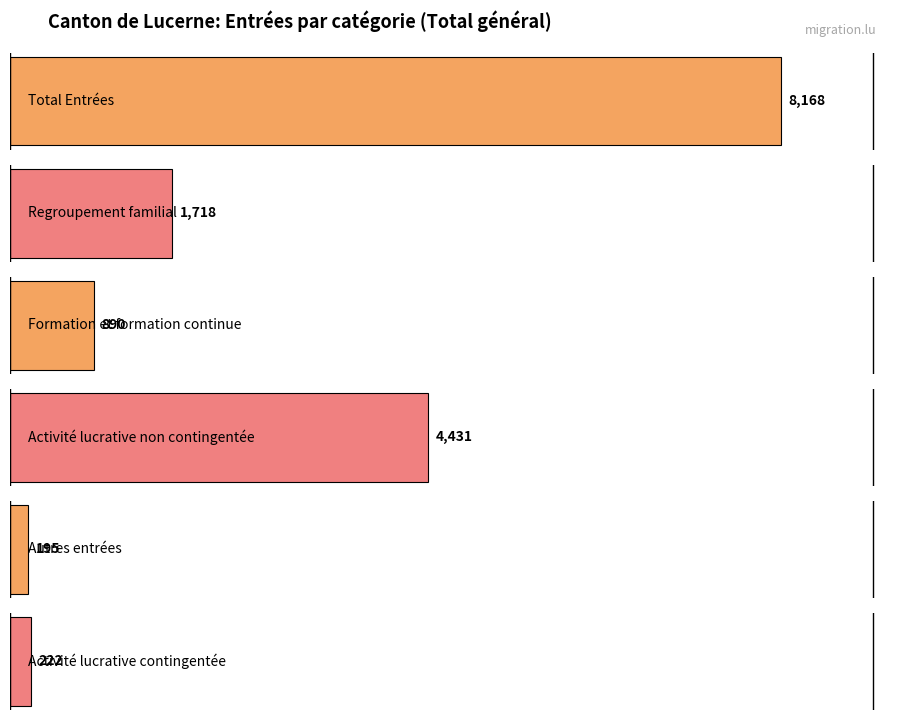

What are all the series names shown in the legend?

Total Entrées, Regroupement familial, Formation et formation continue, Activité lucrative non contingentée, Autres entrées, Activité lucrative contingentée